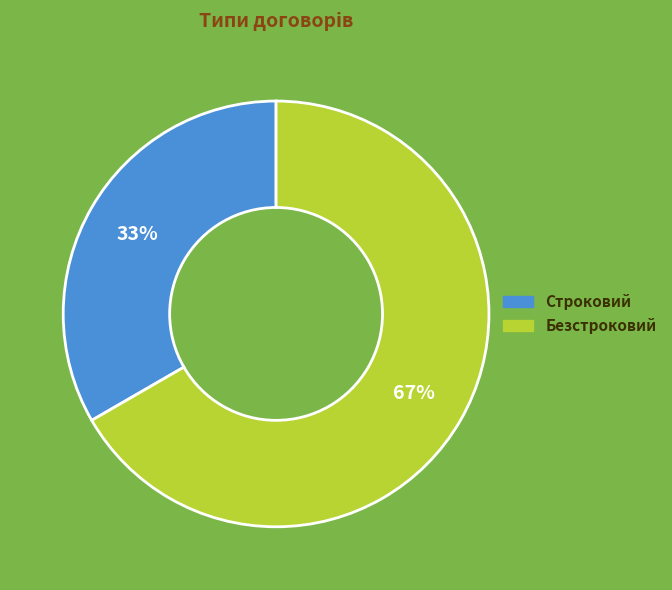

What is the smallest slice in the pie chart?

Строковий